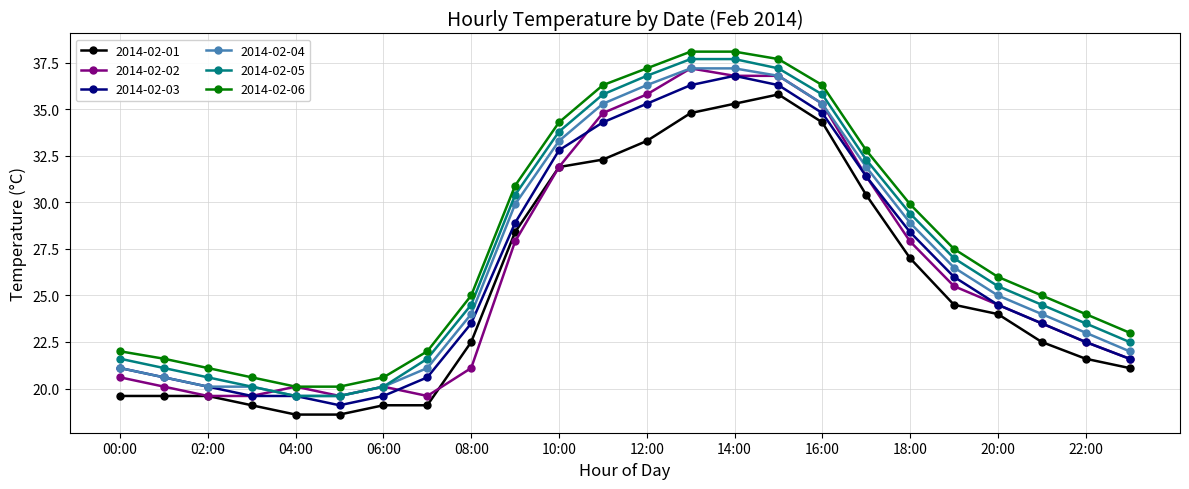

What is the highest value of the 2014-02-03 series?

36.8